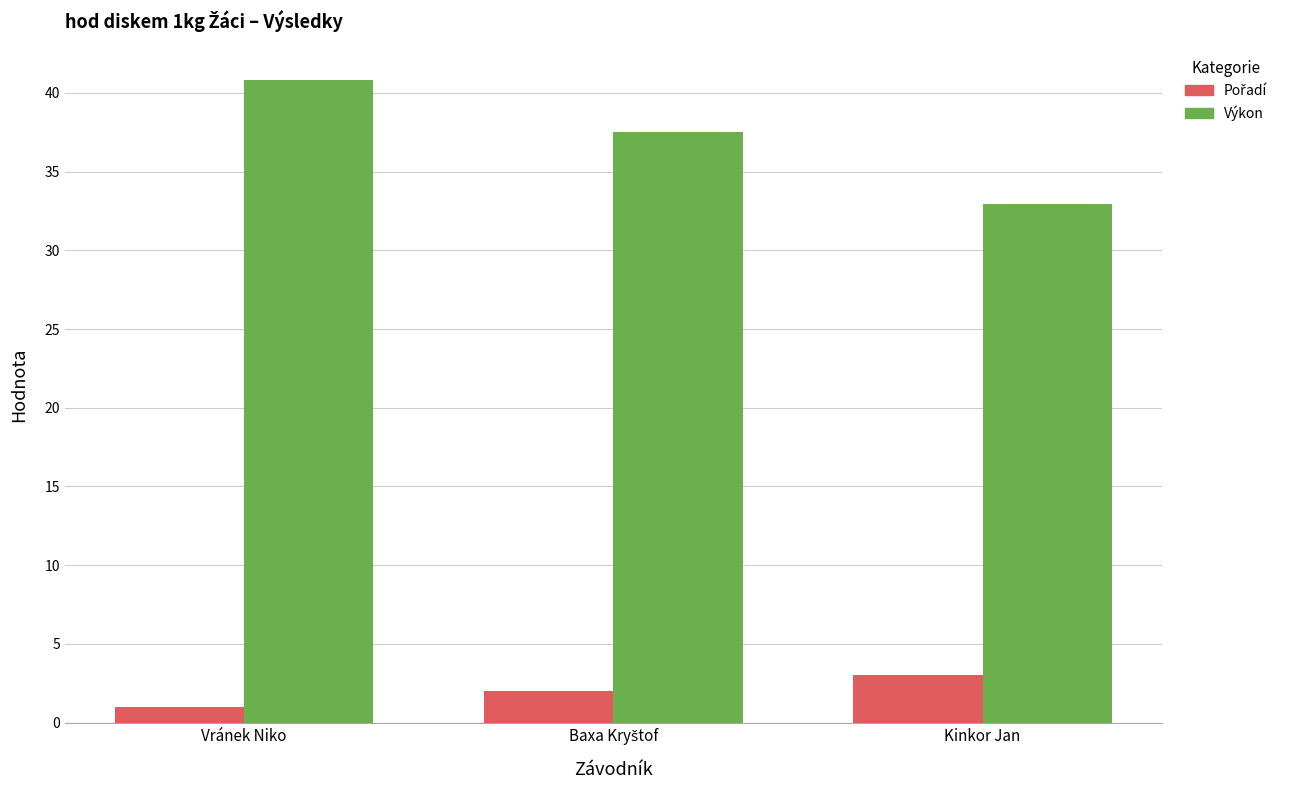

Which series has the widest spread of values?

Výkon